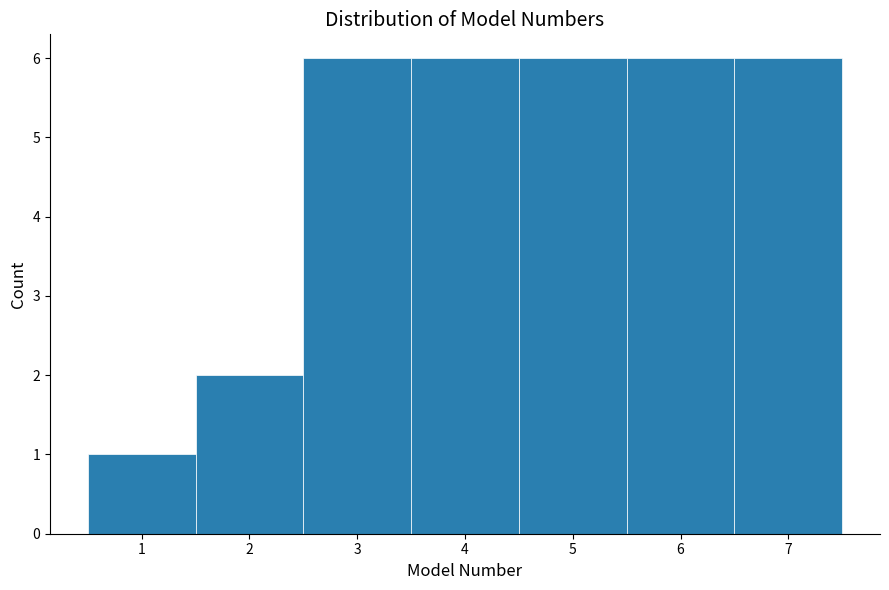

Reading left to right, transcribe this chart: for each bar, give the range it covers on the x-axis and its height. The values are not printed on the chart, so give them approximately, as read against the axis.

0.5 to 1.5: 1
1.5 to 2.5: 2
2.5 to 3.5: 6
3.5 to 4.5: 6
4.5 to 5.5: 6
5.5 to 6.5: 6
6.5 to 7.5: 6